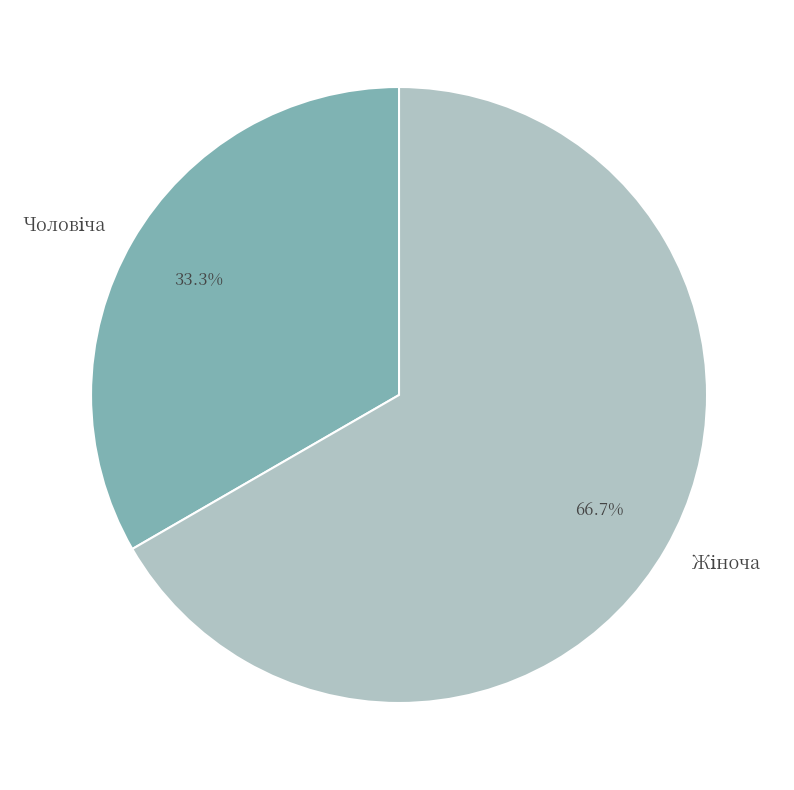

Is there a majority slice in this chart?

Yes